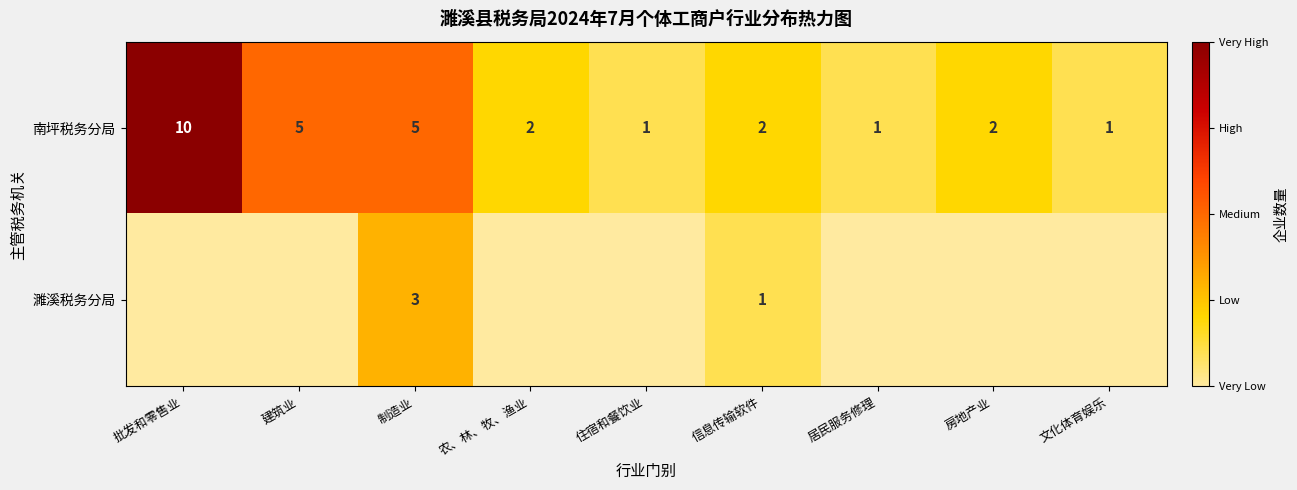

What is the difference between the highest and lowest values at 建筑业?

5